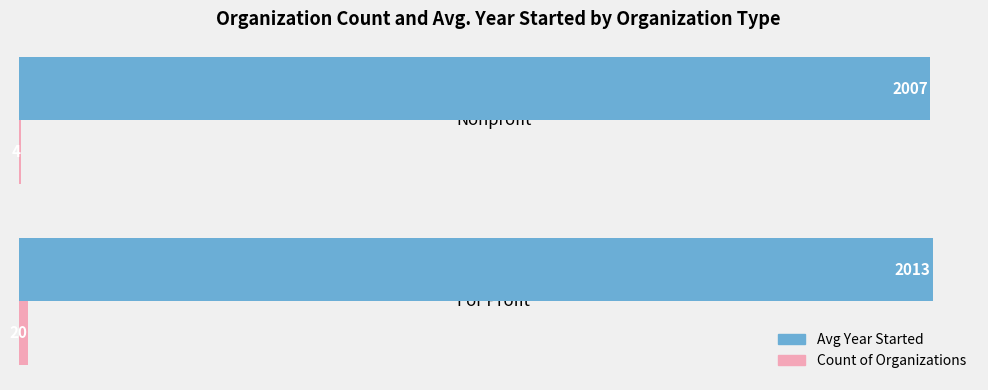

At which category is the sum across all series the highest?

For Profit